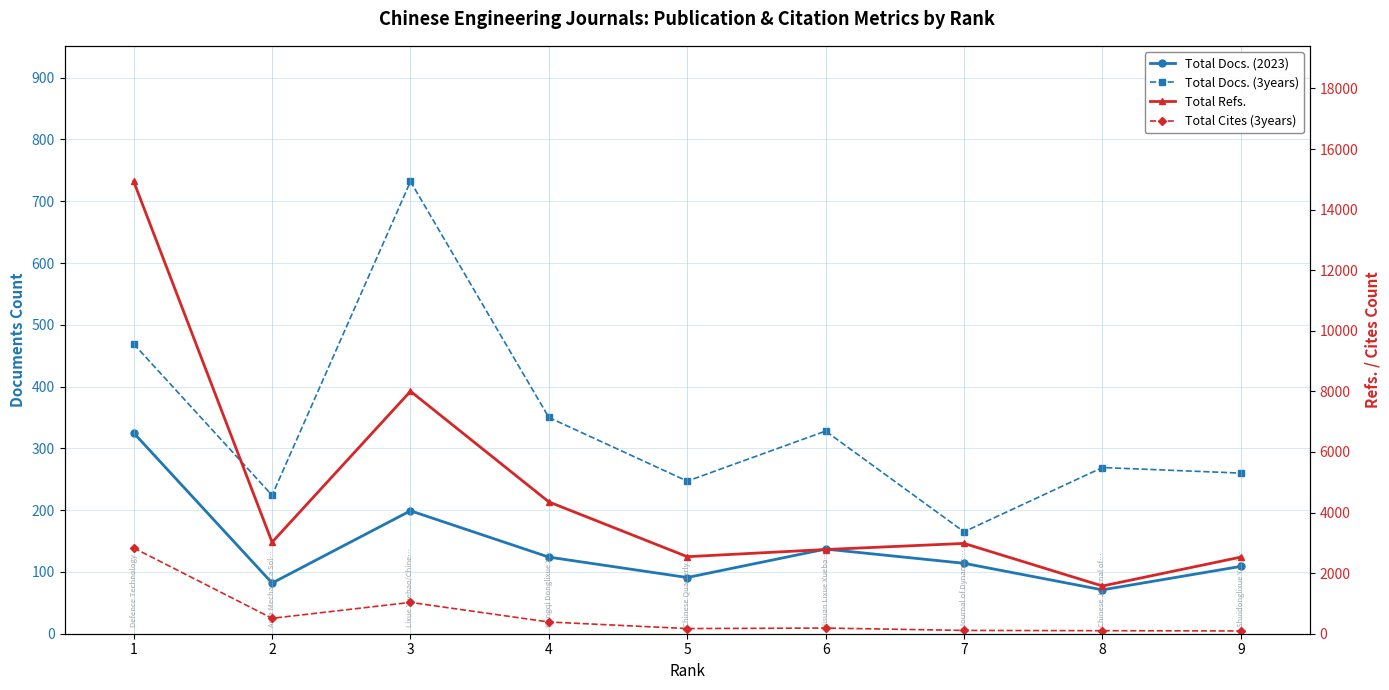

What are all the series names shown in the legend?

Total Docs. (2023), Total Docs. (3years), Total Refs., Total Cites (3years)